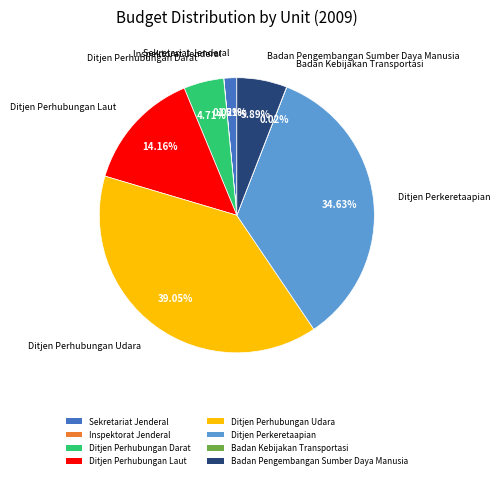

Which category has the biggest portion of the pie?

Ditjen Perhubungan Udara